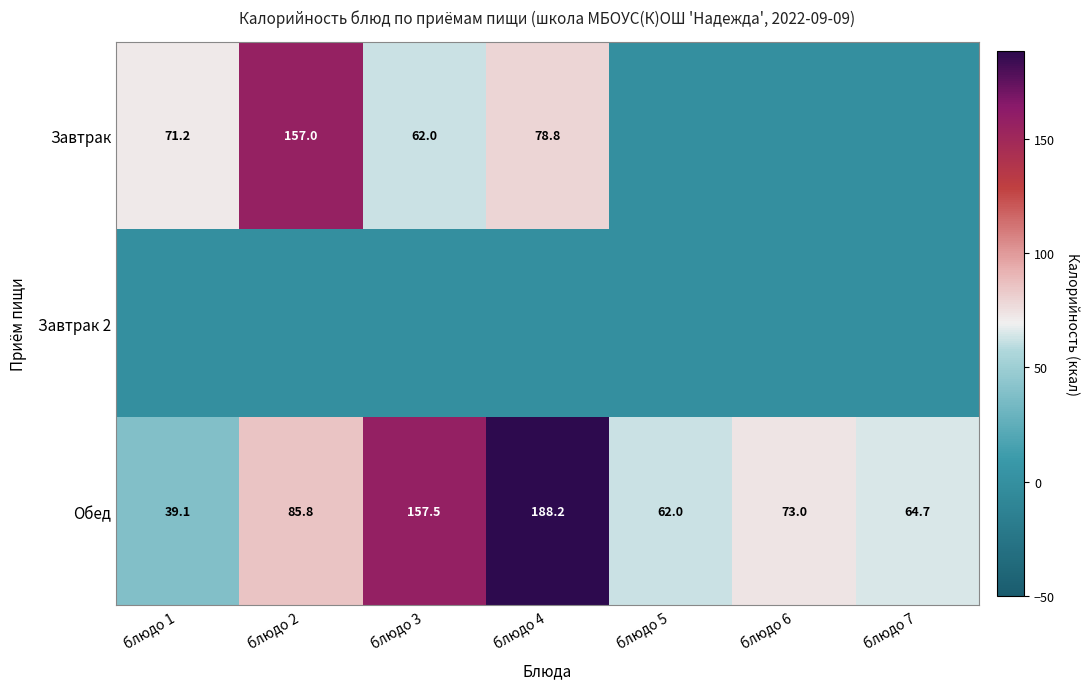

Is the value of Завтрак at блюдо 4 greater than the value of Обед at блюдо 2?

No